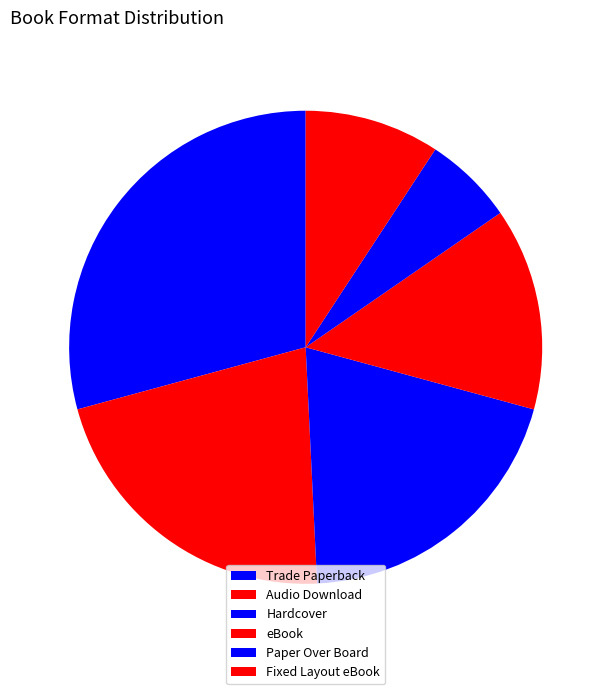

Rank the categories by value from highest to lowest.

Trade Paperback, Audio Download, Hardcover, eBook, Fixed Layout eBook, Paper Over Board